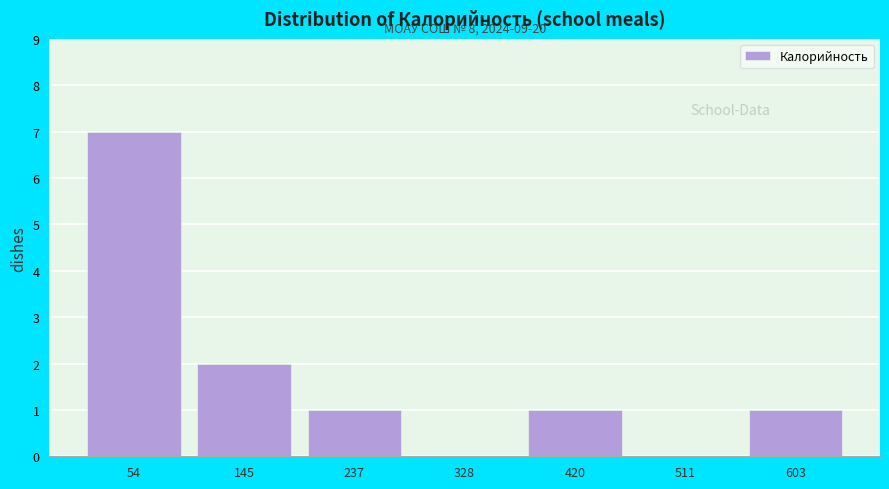

Reading left to right, transcribe all the data shown in this chart.

54=7	145=2	237=1	328=0	420=1	511=0	603=1